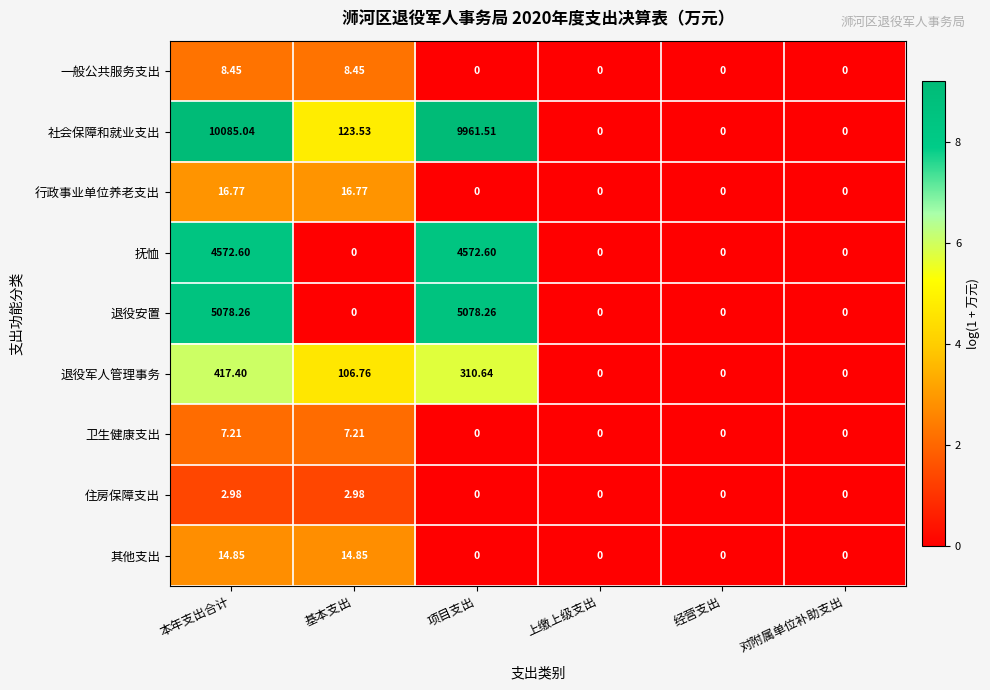

Rank the series by their maximum value, from highest to lowest.

社会保障和就业支出, 退役安置, 抚恤, 退役军人管理事务, 行政事业单位养老支出, 其他支出, 一般公共服务支出, 卫生健康支出, 住房保障支出